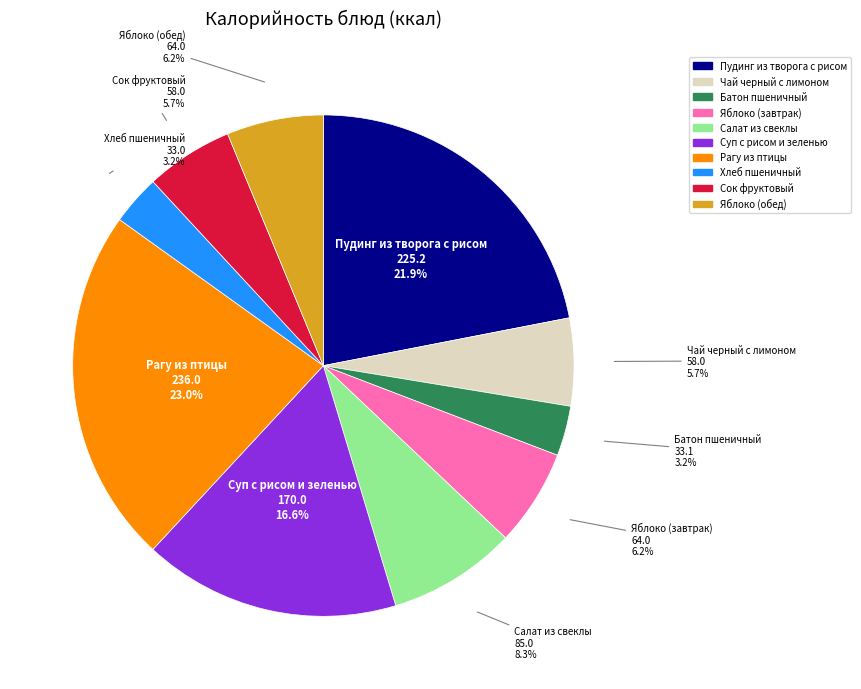

Count the number of slices in the pie.

10